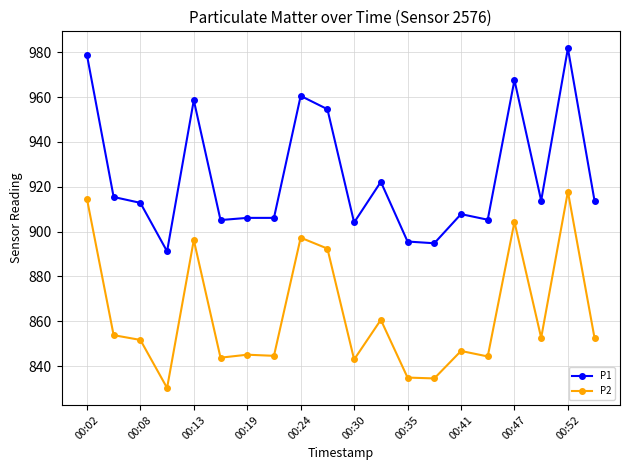

Which series has the largest range (max minus min)?

P1